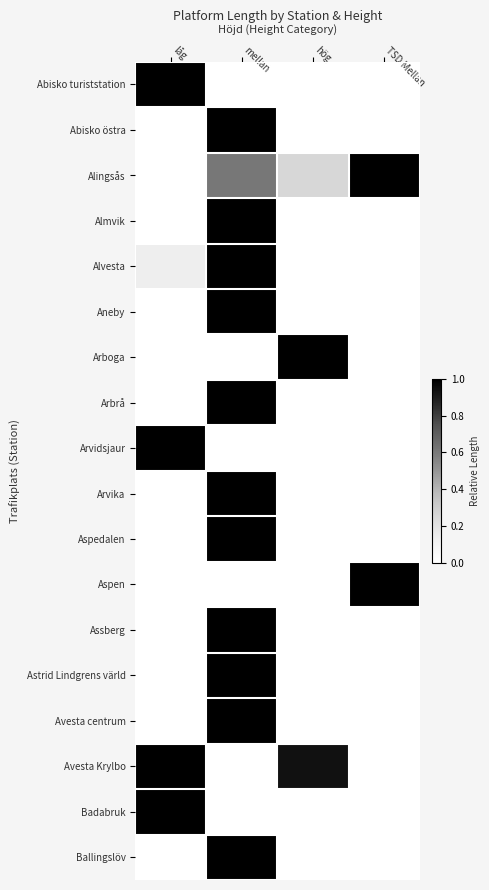

At how many categories does at least one series exceed 0?

4